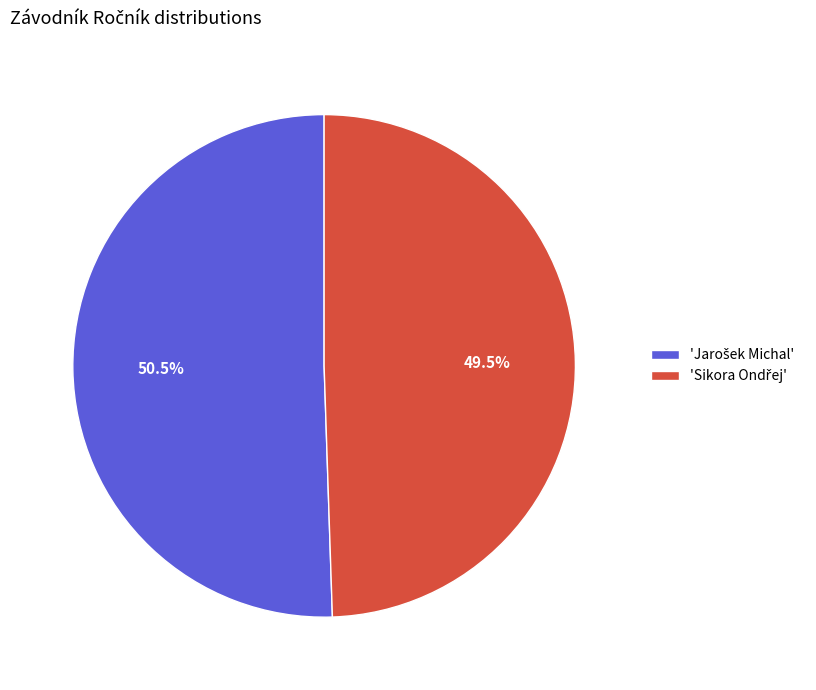

Does any single category account for the majority?

Yes